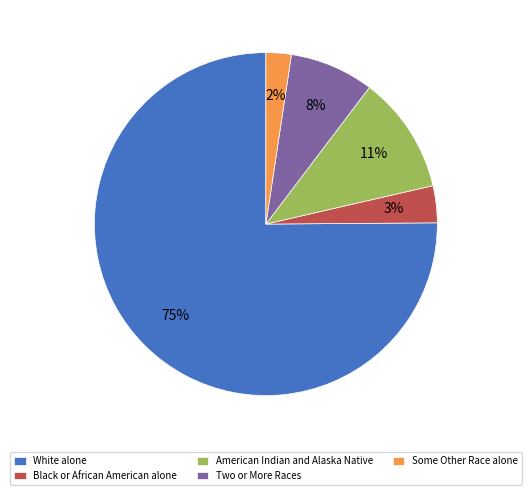

Which slice represents more than half of the pie?

White alone